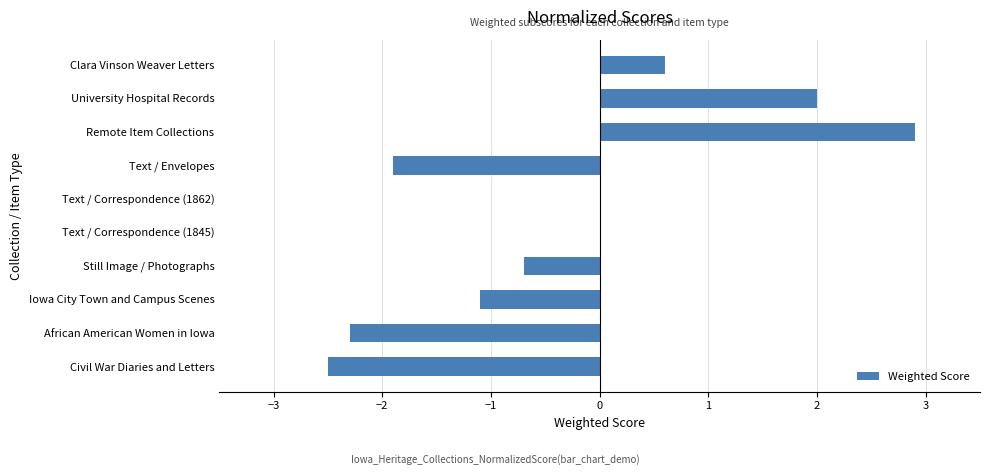

What is the maximum value shown in the chart?

2.9